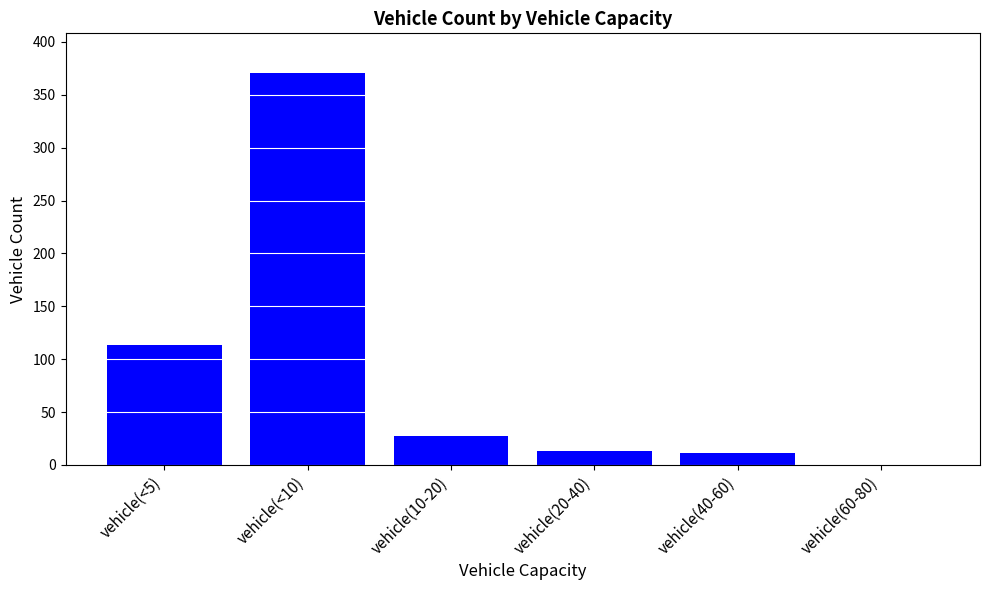

The chart shows a value of 45 at vehicle(<5). True or false?

False